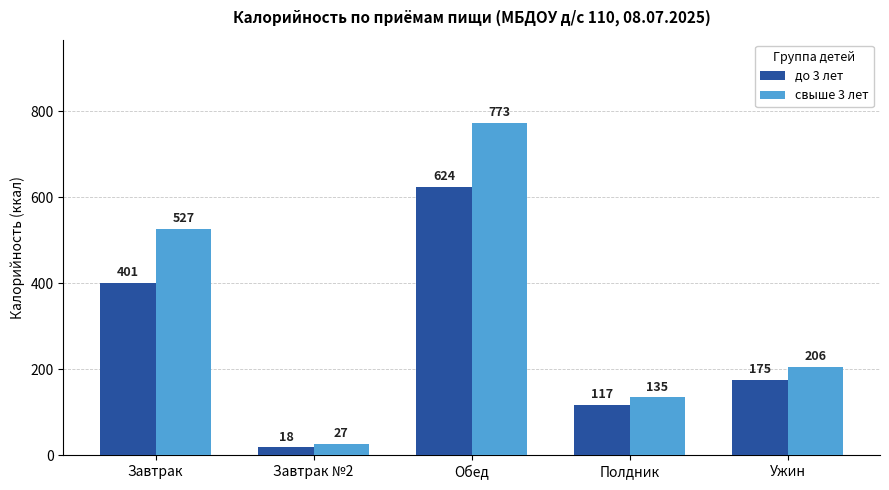

List the series in order of their overall mean, lowest first.

до 3 лет, свыше 3 лет